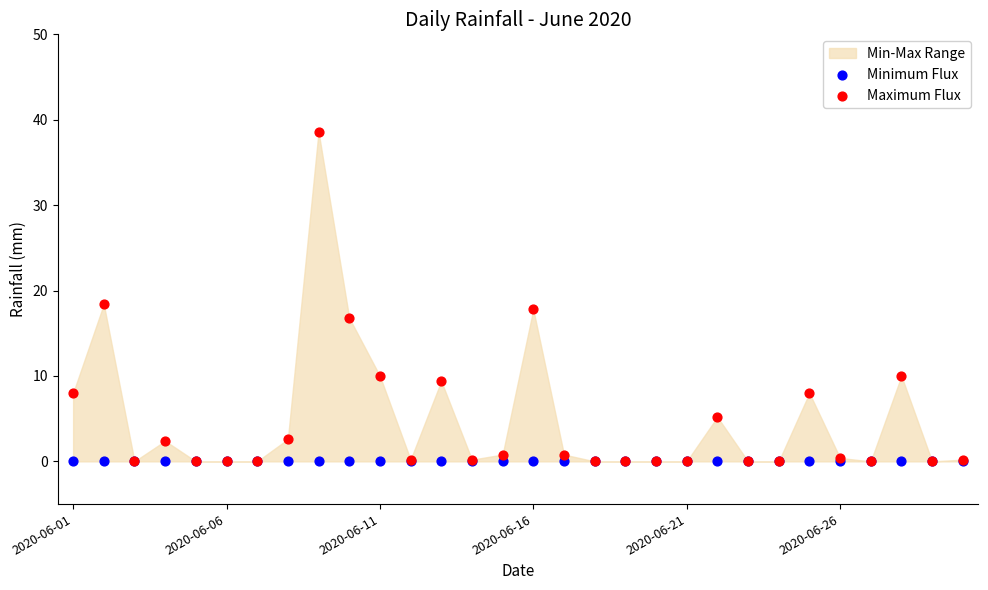

In the Maximum Flux series, what Y value is closest to 19?

18.4